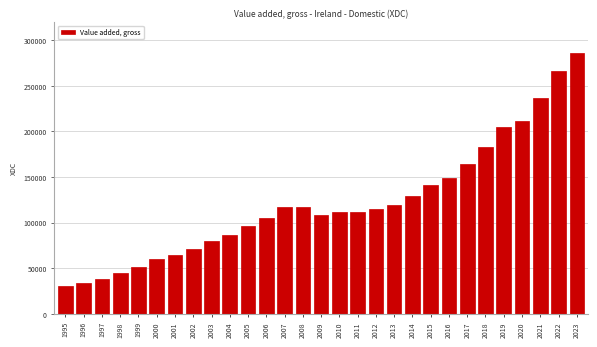

What is the value of the 28th bar from the left?

266356.3